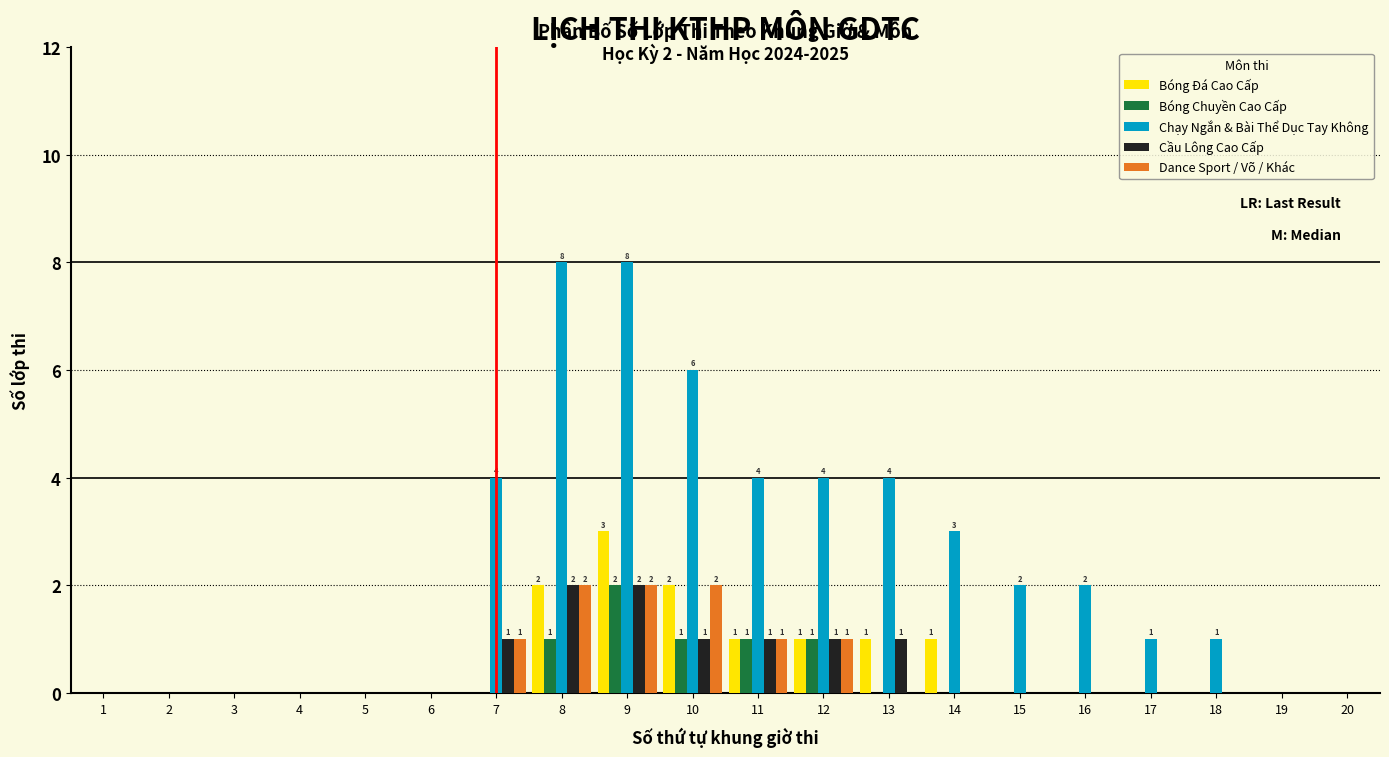

The Dance Sport / Võ / Khác series shows 3 at 10. True or false?

False